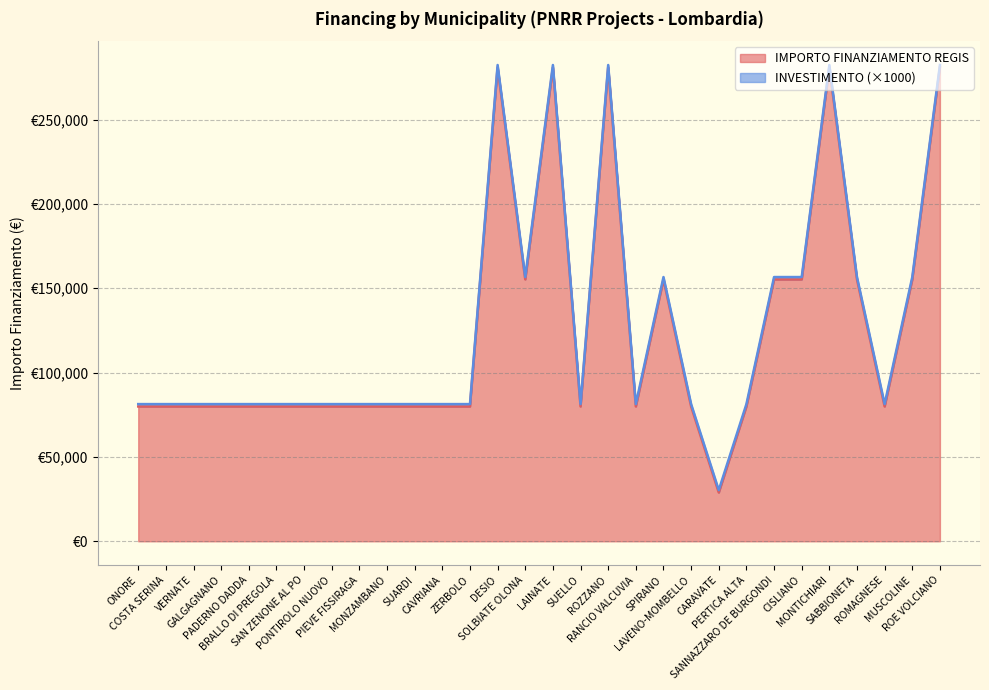

Where is the first local maximum?

DESIO